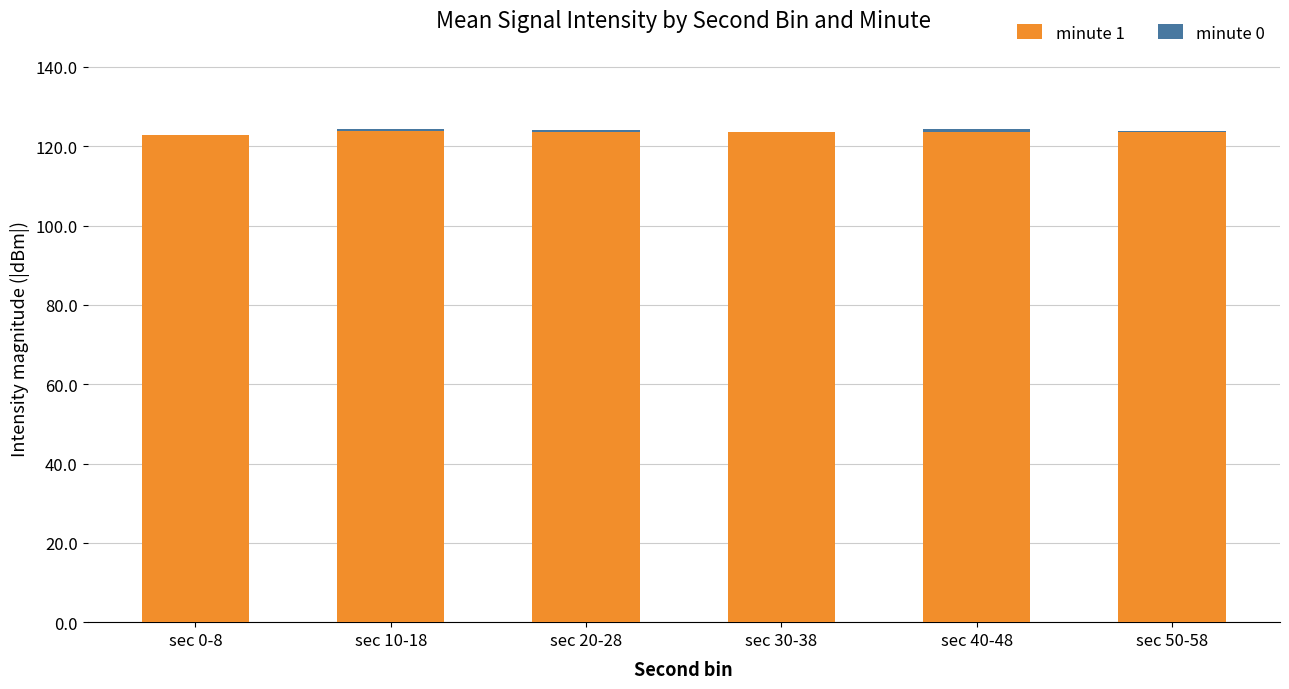

What is the label of the 3rd bar from the left?

sec 20-28